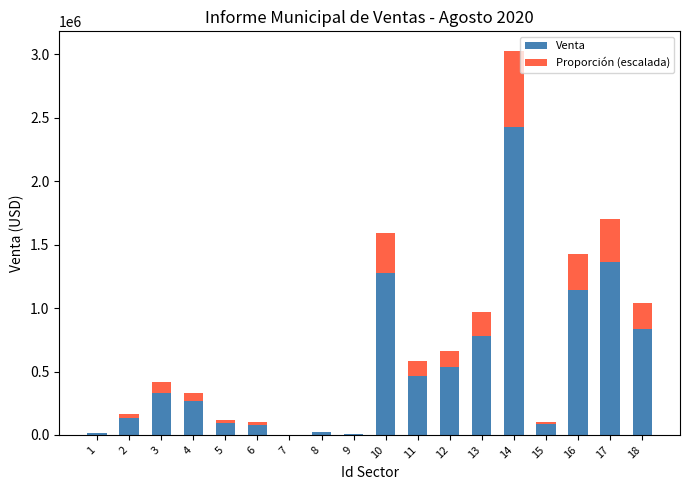

How many distinct data groups are displayed?

2